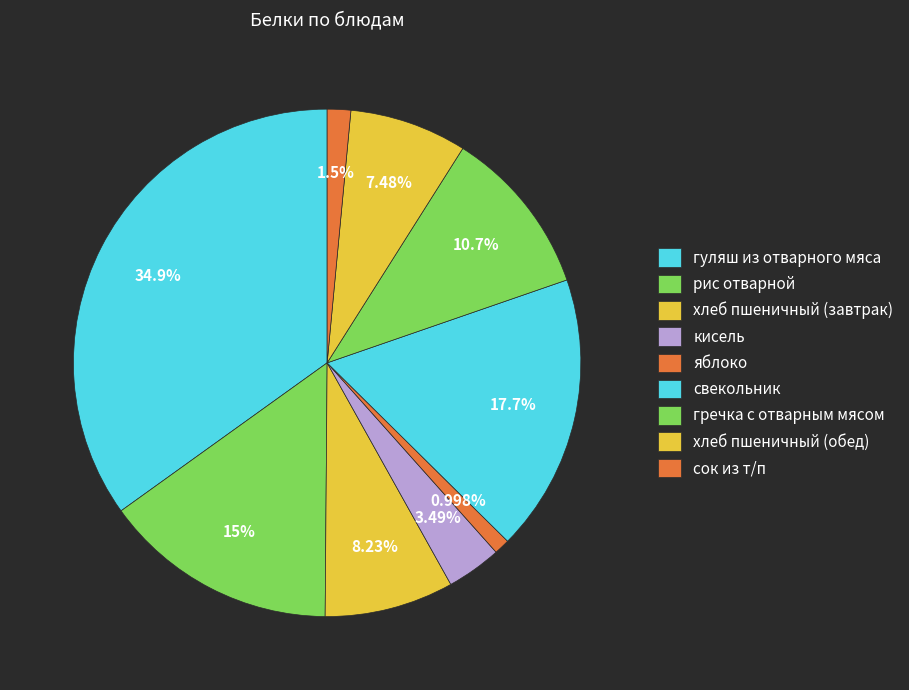

What percentage is the кисель slice, to the nearest percent?

3%